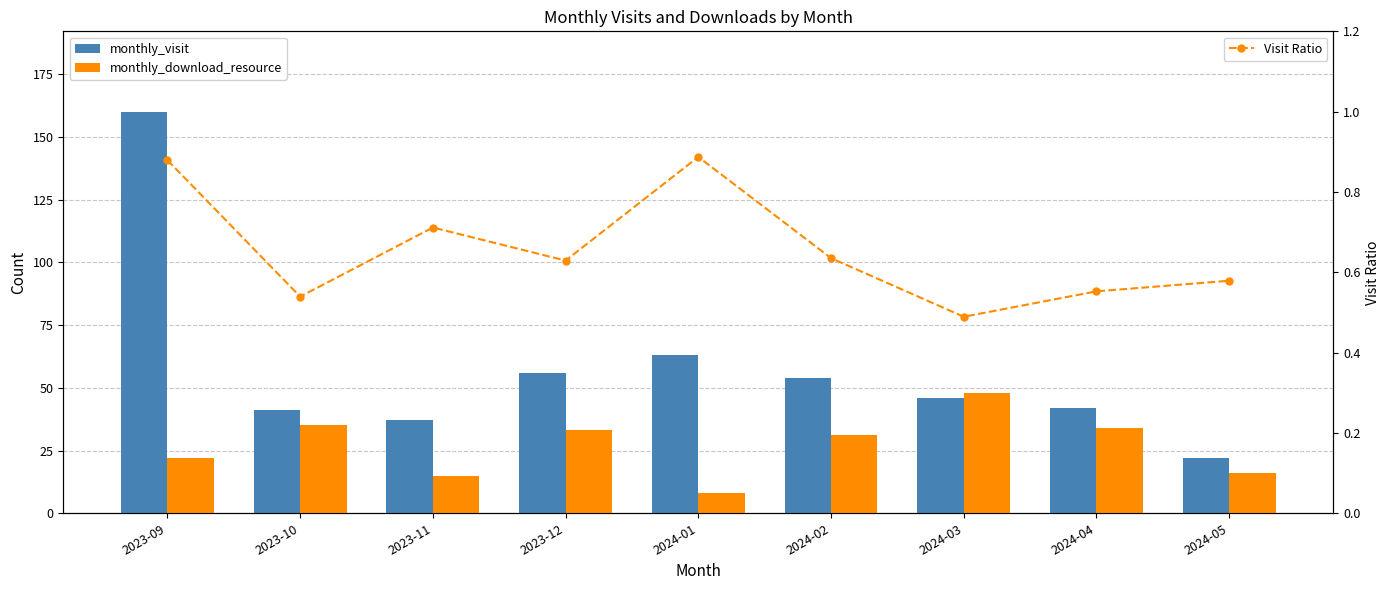

Reading right to left, transcribe all the data shown in this chart.

monthly_visit: 2024-05=22.0	2024-04=42.0	2024-03=46.0	2024-02=54.0	2024-01=63.0	2023-12=56.0	2023-11=37.0	2023-10=41.0	2023-09=160.0
monthly_download_resource: 2024-05=16.0	2024-04=34.0	2024-03=48.0	2024-02=31.0	2024-01=8.0	2023-12=33.0	2023-11=15.0	2023-10=35.0	2023-09=22.0
Visit Ratio: 2024-05=0.6	2024-04=0.6	2024-03=0.5	2024-02=0.6	2024-01=0.9	2023-12=0.6	2023-11=0.7	2023-10=0.5	2023-09=0.9